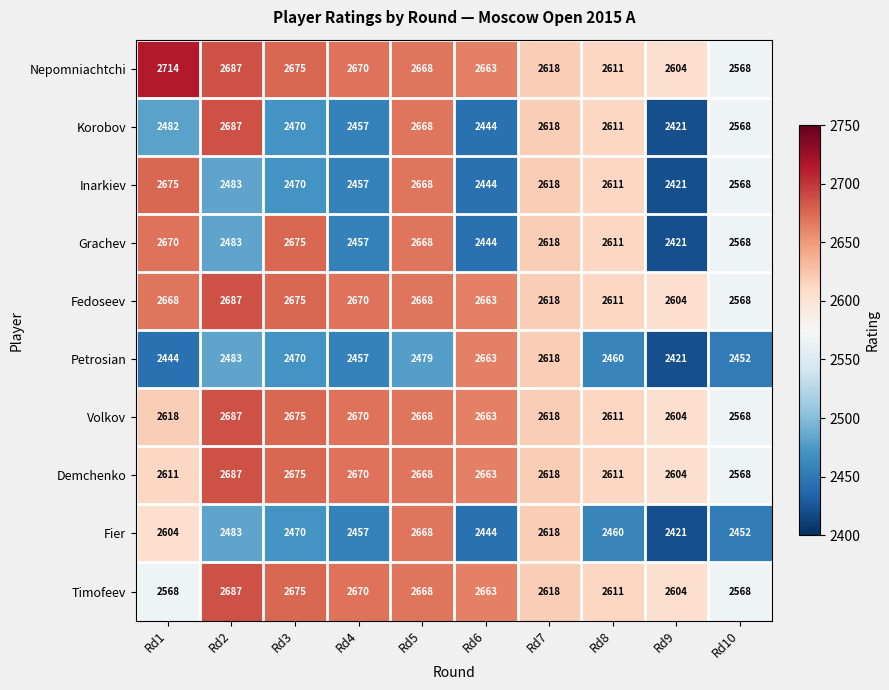

What is the maximum value shown in the chart?

2714